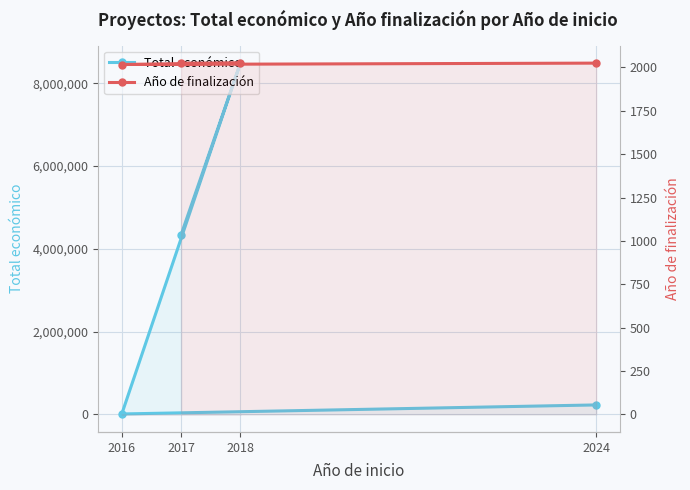

What is the difference between the Total económico values at 2017 and 2016?

4327724